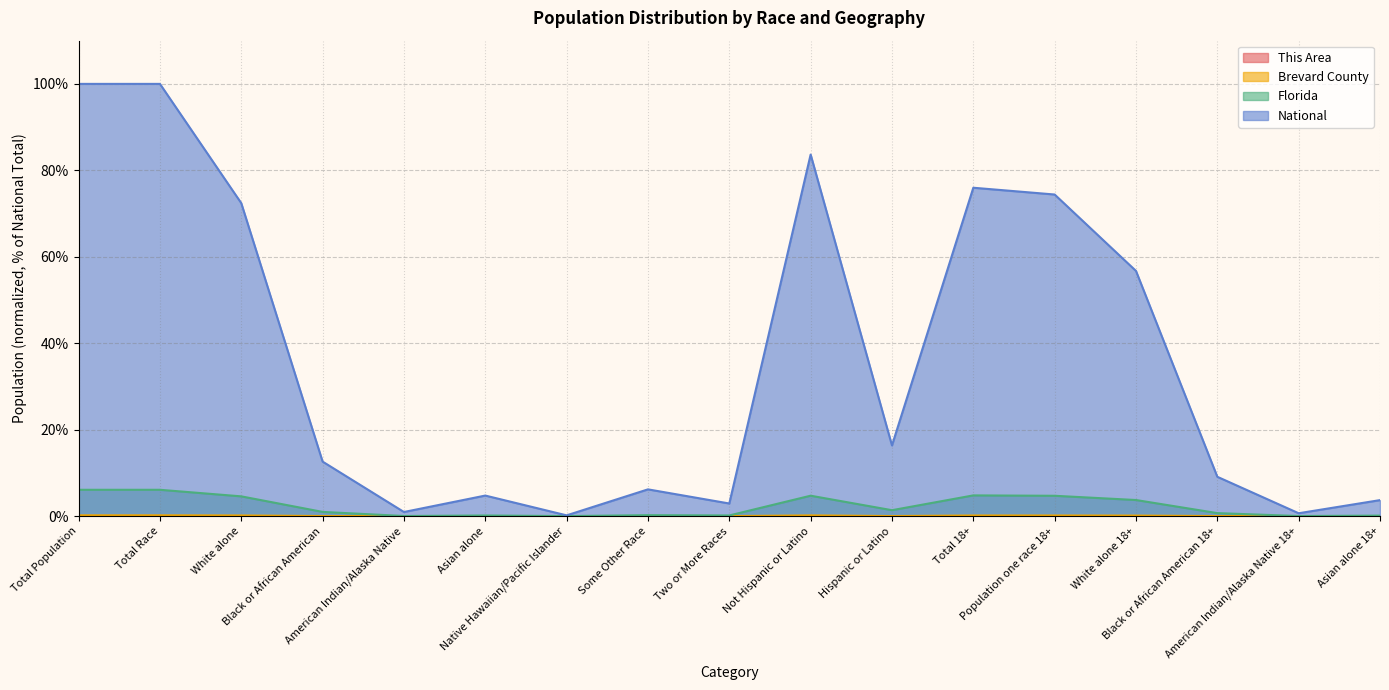

What position from the right is American Indian/Alaska Native?

13